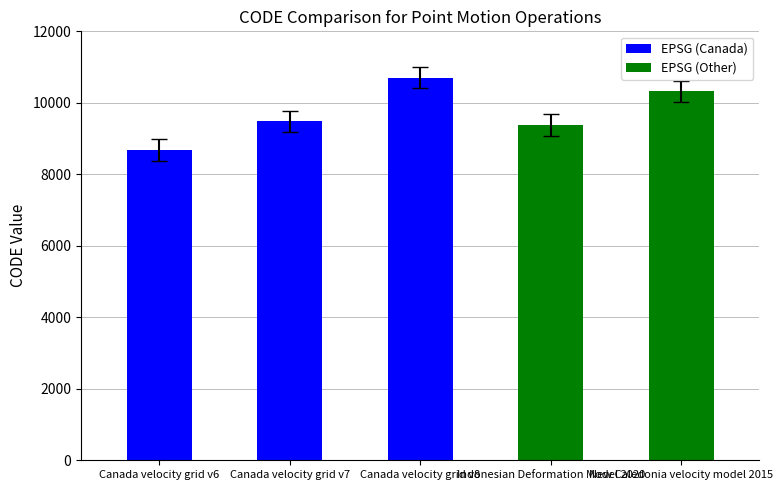

How many data points are less than 9483?

2